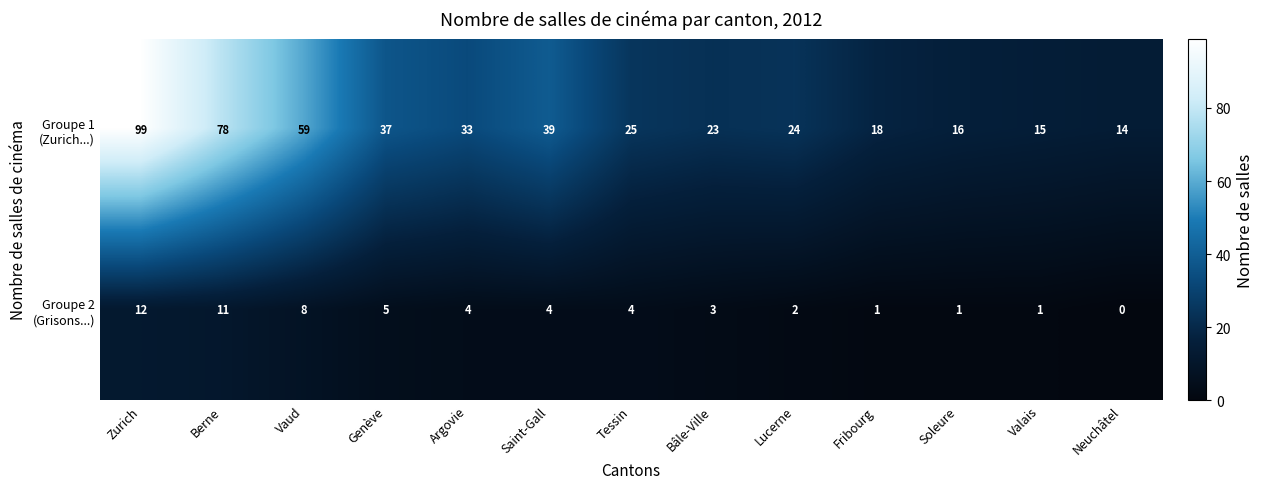

Count the number of categories in the chart.

13